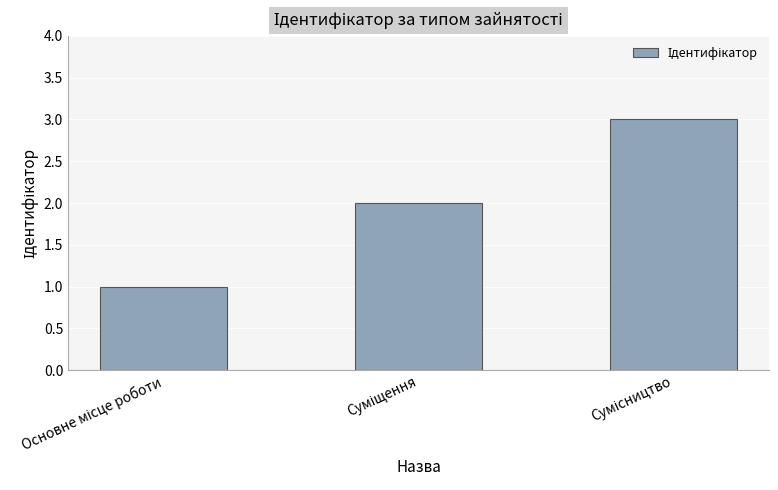

What is the maximum value shown in the chart?

3